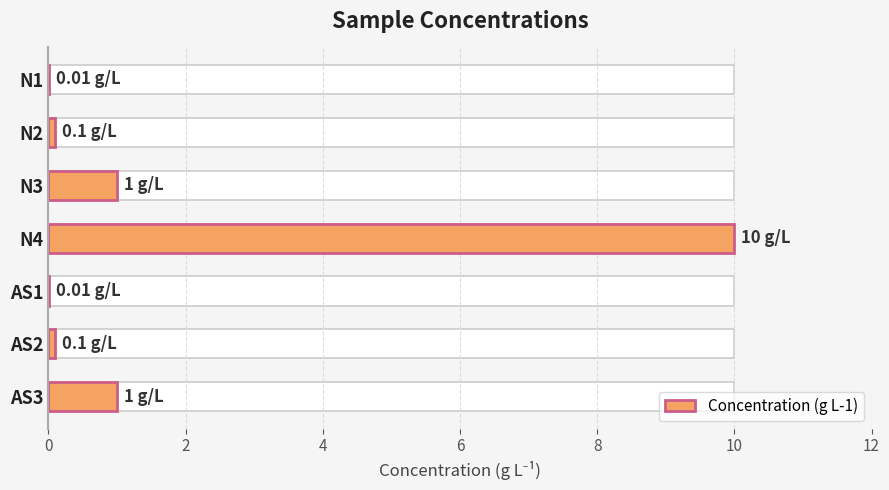

What is the difference between the maximum and minimum values?

10.0